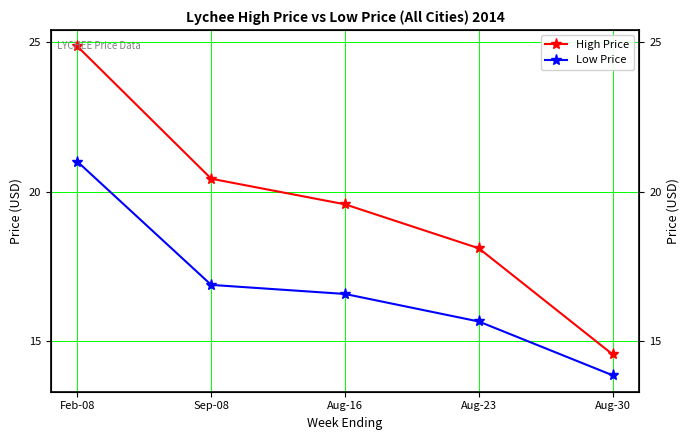

True or false: High Price and Low Price cross at least once.

False